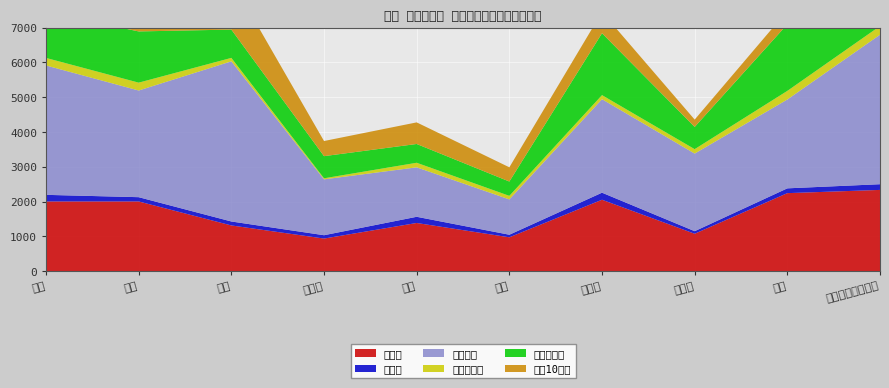

Reading left to right, transcribe all the data shown in this chart.

一戸建: 2003	2003	1313	936	1384	972	2052	1074	2242	2335
長屋建: 190	123	114	96	178	74	203	74	138	164
共同住宅: 3721	3068	4606	1607	1422	1016	2689	2232	2555	4299
１・２階建: 217	226	99	30	132	102	117	127	248	250
３～５階建: 1319	1473	814	637	540	412	1780	639	1916	1503
６～10階建: 1325	843	1424	435	621	409	611	211	391	1073